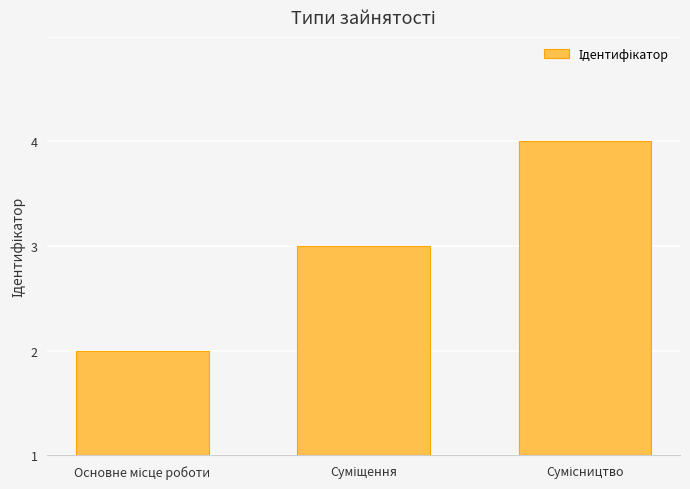

Reading left to right, extract all data points from this chart.

Основне місце роботи=1	Суміщення=2	Сумісництво=3